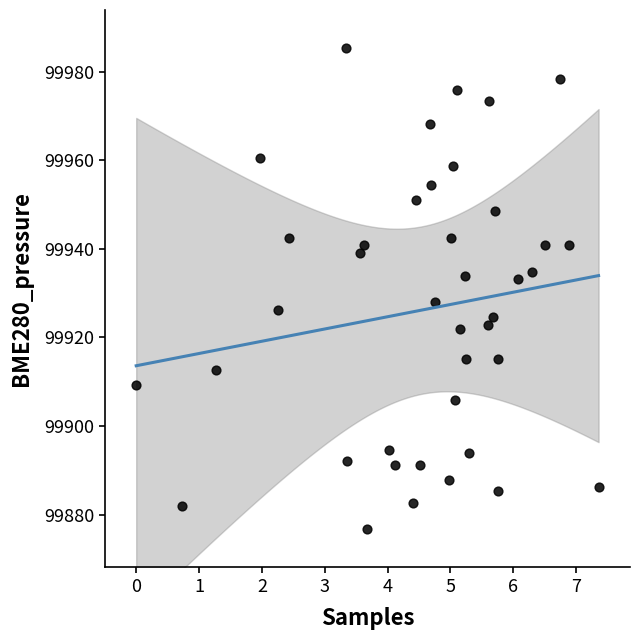

What is the range of Y values (max minus min)?

108.5